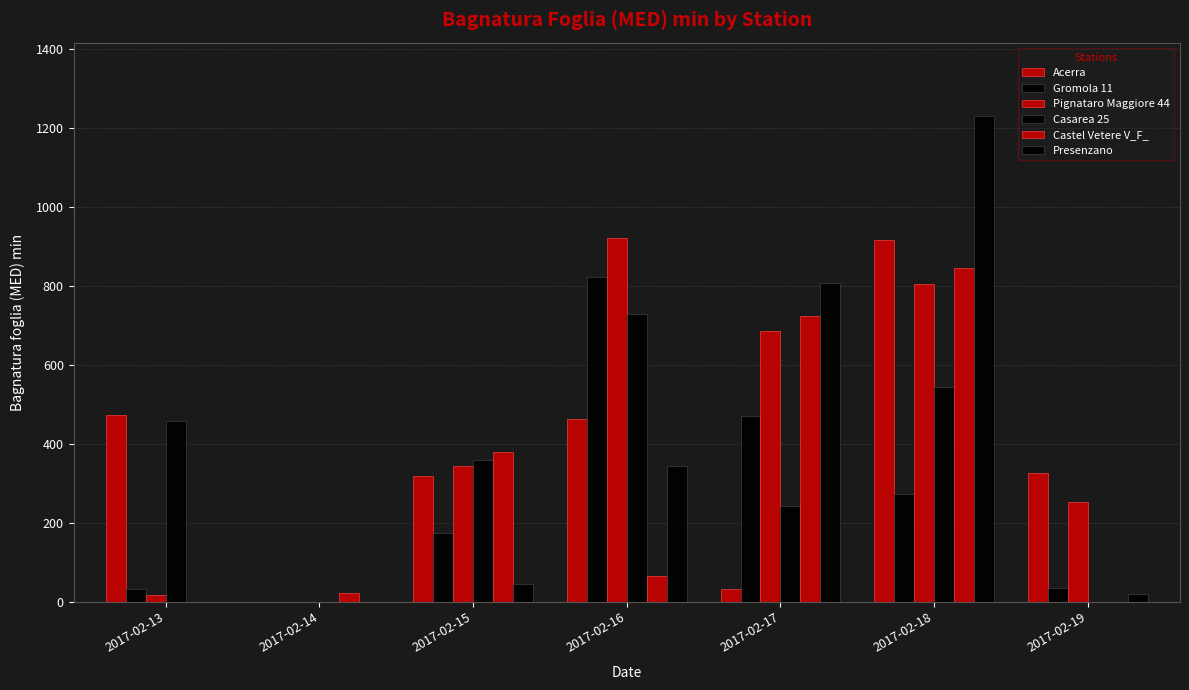

How many values in the Gromola 11 series exceed 174?

4